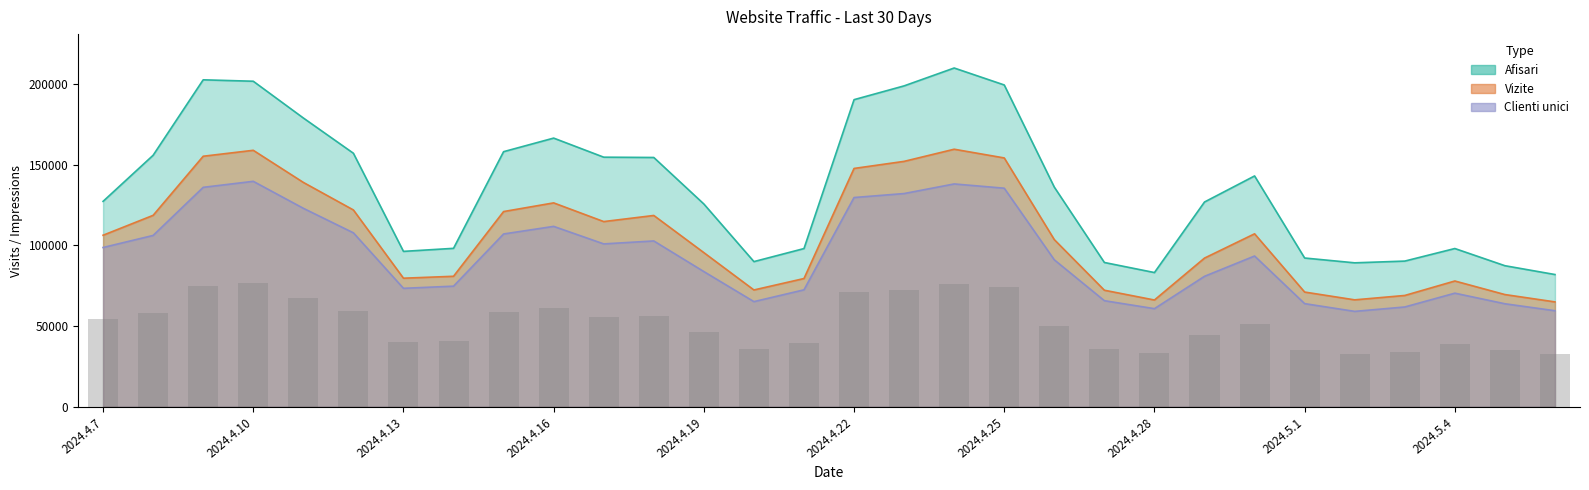

What is the difference between the maximum and second lowest values in the Vizite series?

93375